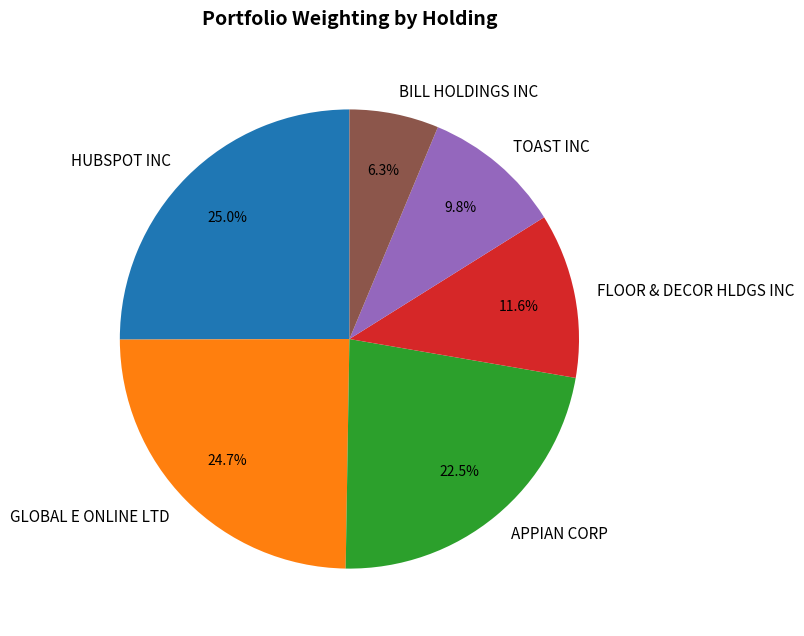

What is the smallest slice in the pie chart?

BILL HOLDINGS INC